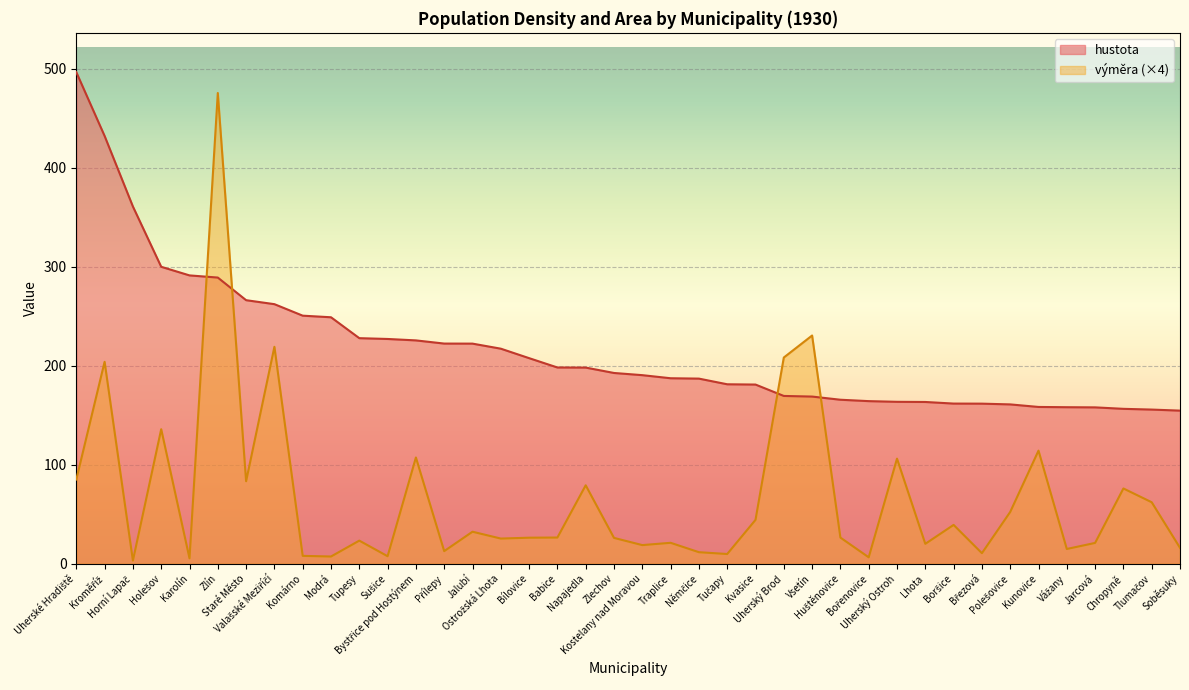

True or false: výměra has more than 1 points higher than both neighbors.

True